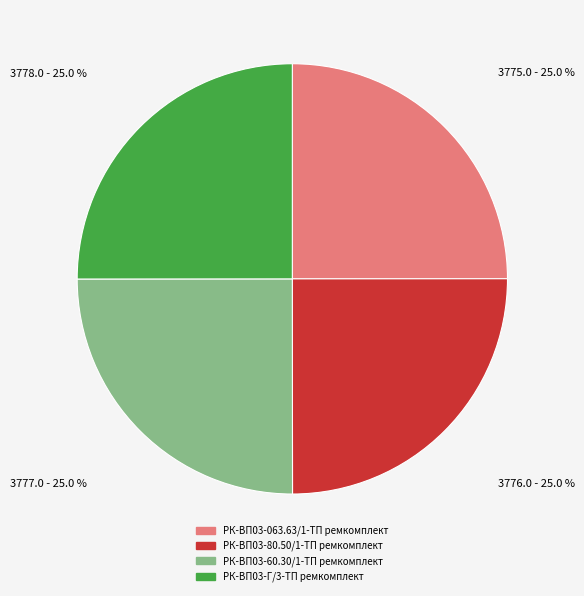

Approximately how many times larger is the value at РК-ВП03-063.63/1-ТП ремкомплект compared to РК-ВП03-80.50/1-ТП ремкомплект?

1.0